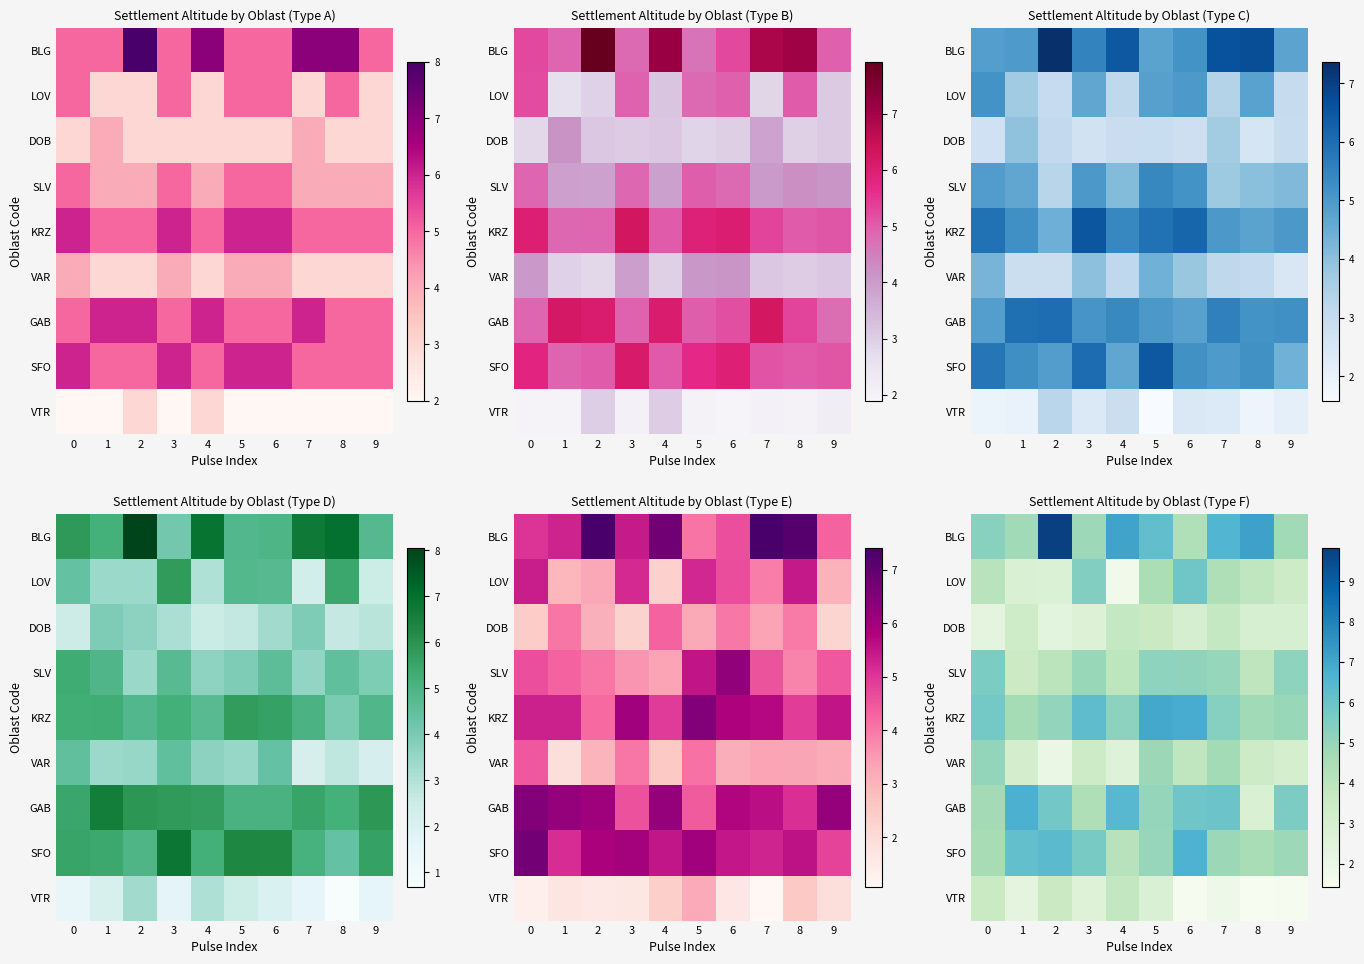

True or false: row_1 has a value of 5.8 at 9.

False